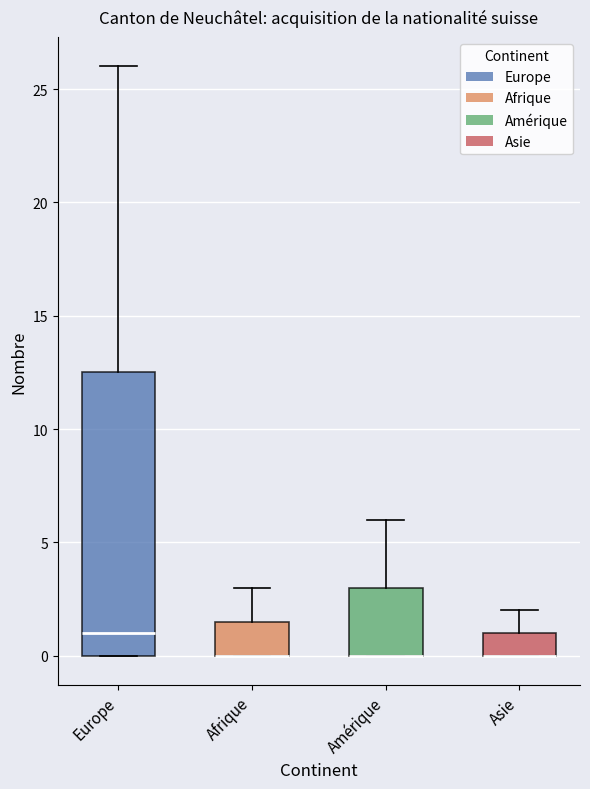

Reading left to right, read every box against the y-axis: the position of its median line, the range the box covers, and the ends of its whiskers. The values are not printed on the chart, so give them approximately, as read against the axis.

Europe: median 1.0, box 0.0 to 12.5, whiskers 0.0 to 26.0
Afrique: median 0.0 (drawn on the box's lower edge), box 0.0 to 1.5, whiskers 0.0 to 3.0
Amérique: median 0.0 (drawn on the box's lower edge), box 0.0 to 3.0, whiskers 0.0 to 6.0
Asie: median 0.0 (drawn on the box's lower edge), box 0.0 to 1.0, whiskers 0.0 to 2.0